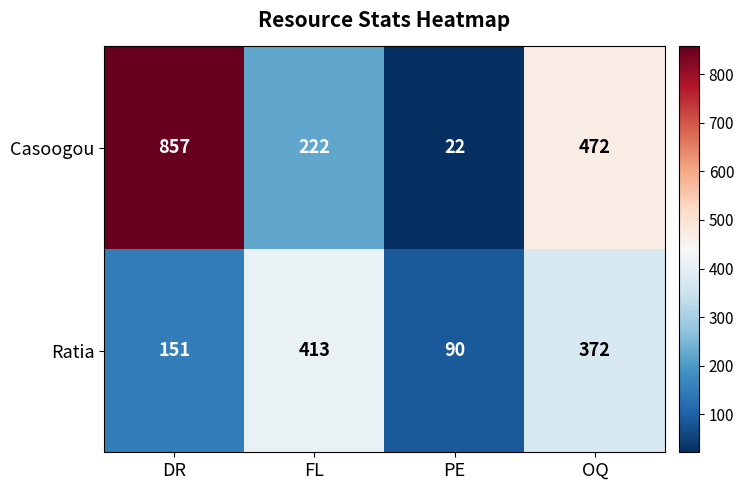

At which category is the sum across all series the highest?

DR